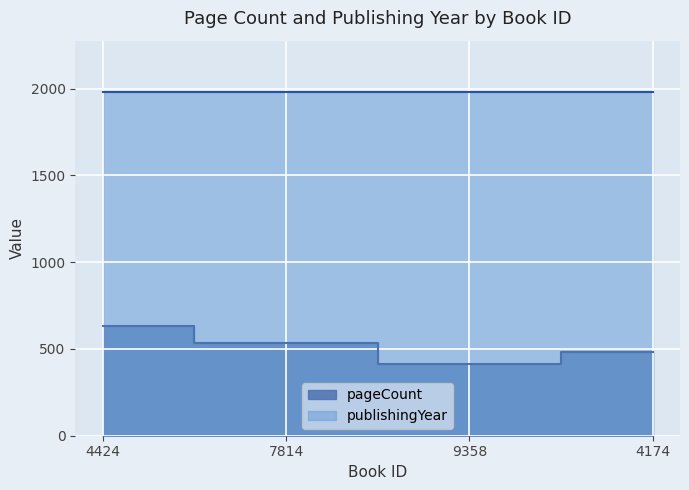

What is the maximum value shown in the chart?

1979